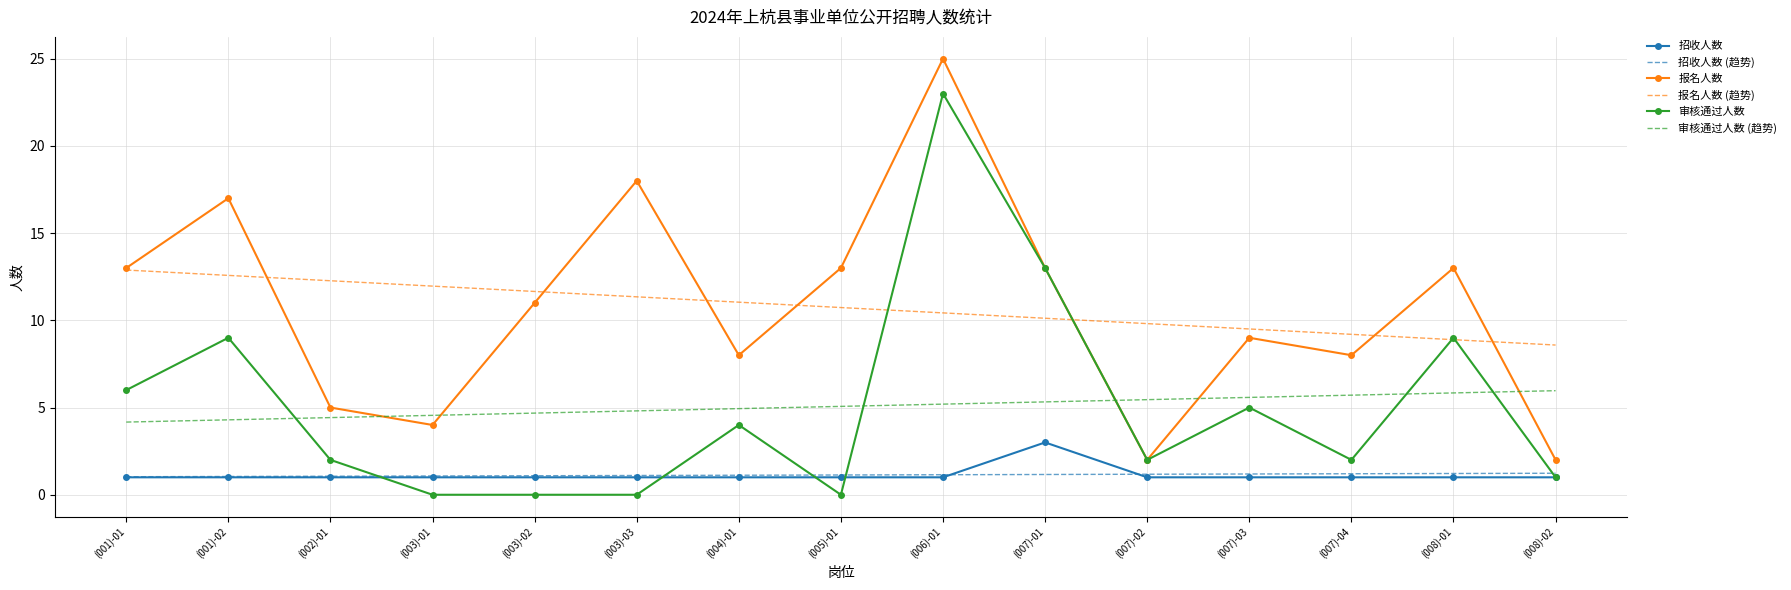

True or false: 审核通过人数 (趋势) has a value of 7.9 at (007)-03.

False